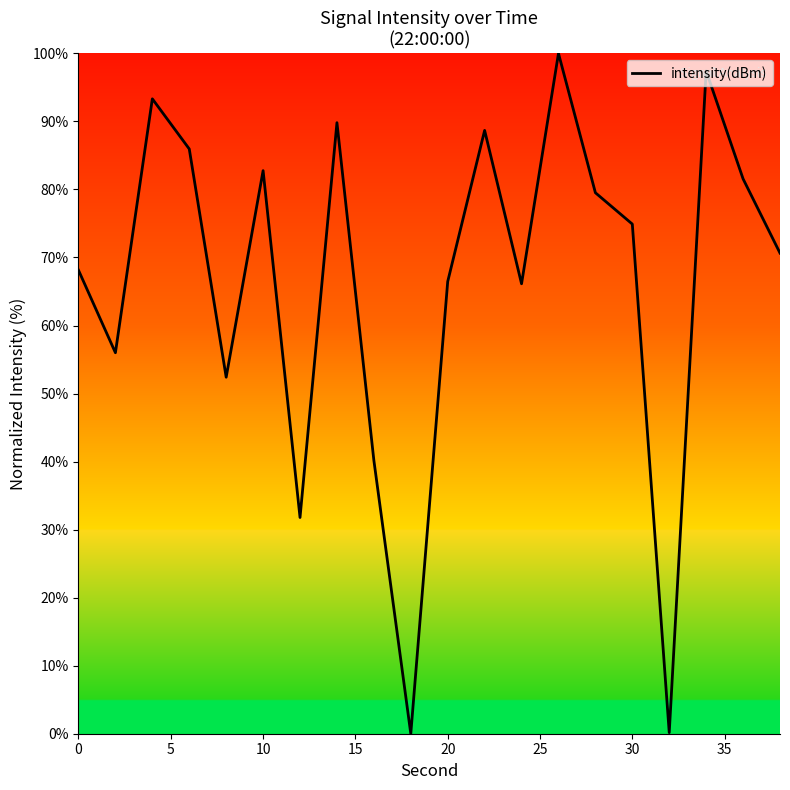

What is the greatest value displayed?

100.0